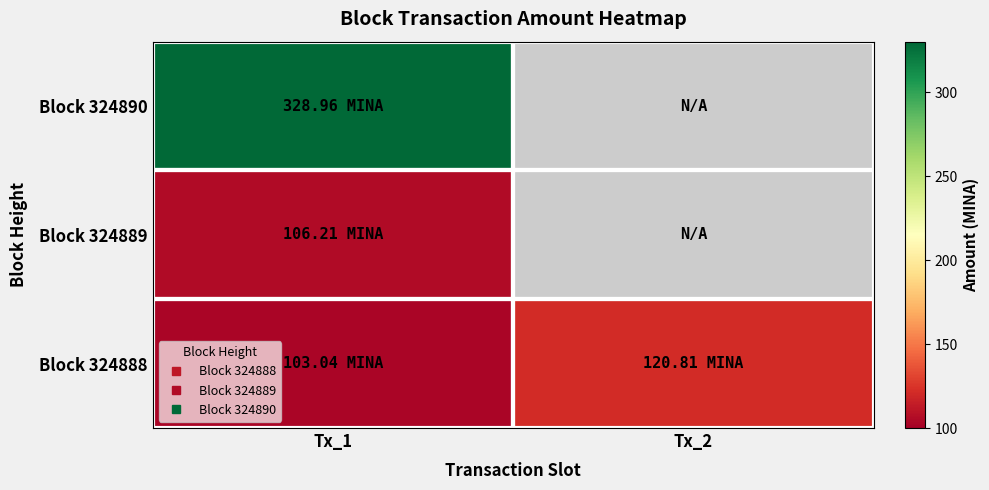

What is the difference between the highest and lowest values at Tx_2?

120.8